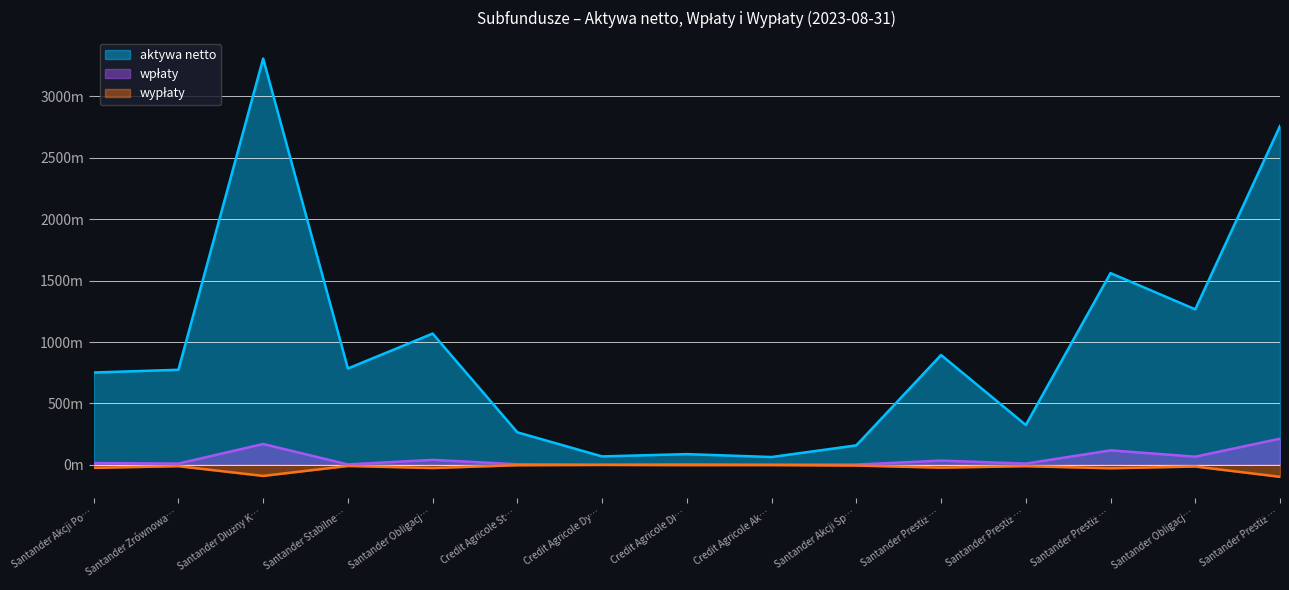

What position from the left is Santander Prestiż Akcji Polskich?

12